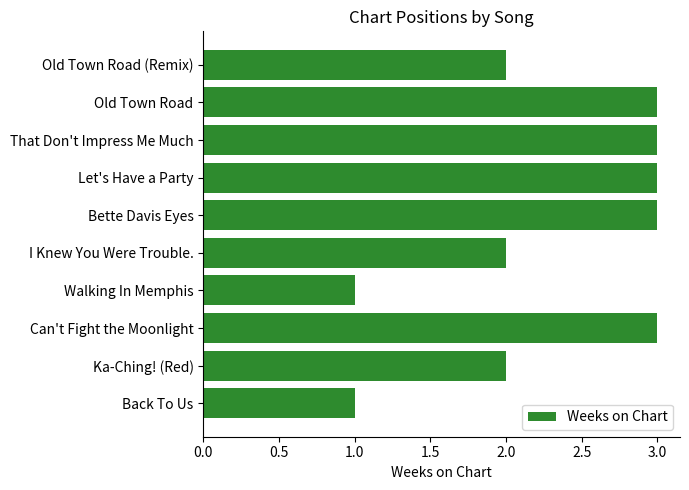

Are the bars grouped side by side (vs. stacked)?

No